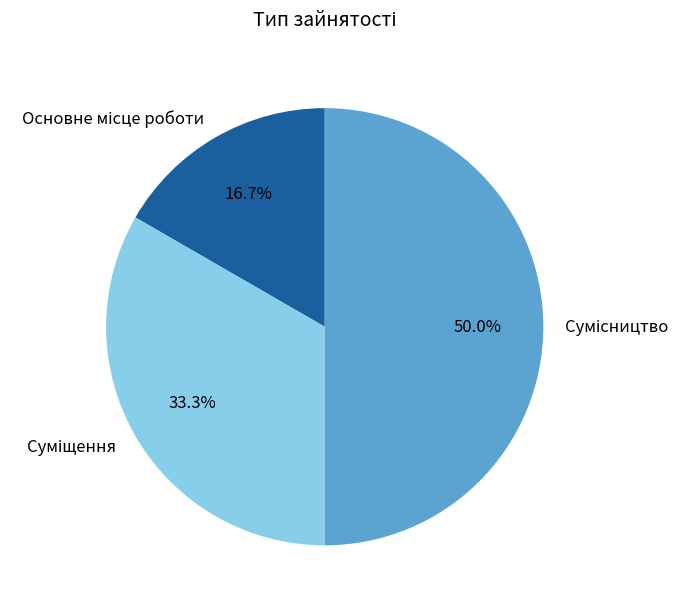

What percentage do Основне місце роботи and Сумісництво together represent?

66.7%